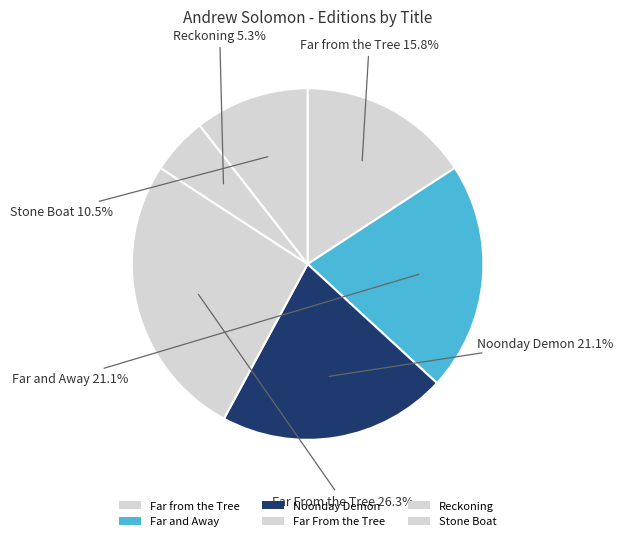

To the nearest percent, what is the difference between the largest and smallest slice percentages?

21%